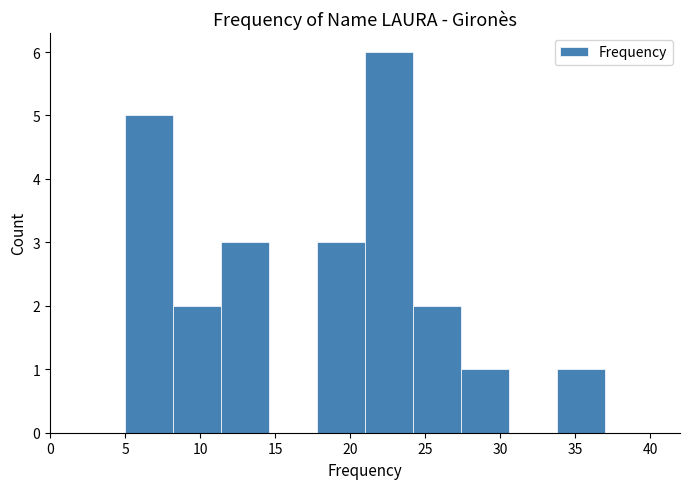

Reading left to right, transcribe this chart: for each bar, give the range it covers on the x-axis and its height. Neither the bar edges nor the heights are printed on the chart, so give them approximately, as read against the axes.

5.0 to 8.2: 5
8.2 to 11.4: 2
11.4 to 14.6: 3
14.6 to 17.8: 0
17.8 to 21.0: 3
21.0 to 24.2: 6
24.2 to 27.4: 2
27.4 to 30.6: 1
30.6 to 33.8: 0
33.8 to 37.0: 1